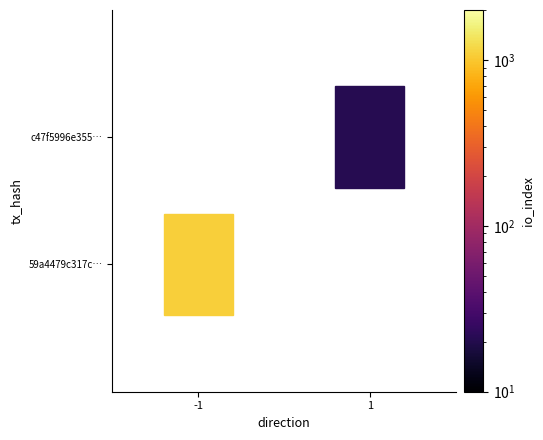

What is the spread (max minus min) of values at direction?

2